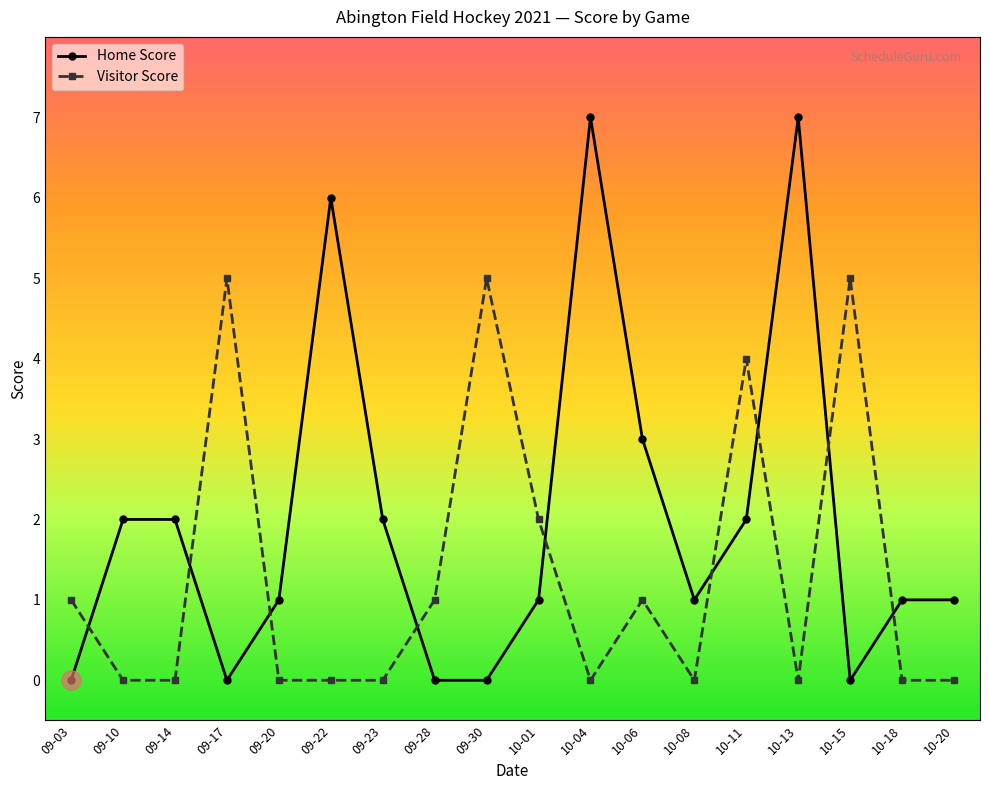

At 09-14, list the series in order from smallest to largest.

Visitor Score, Home Score